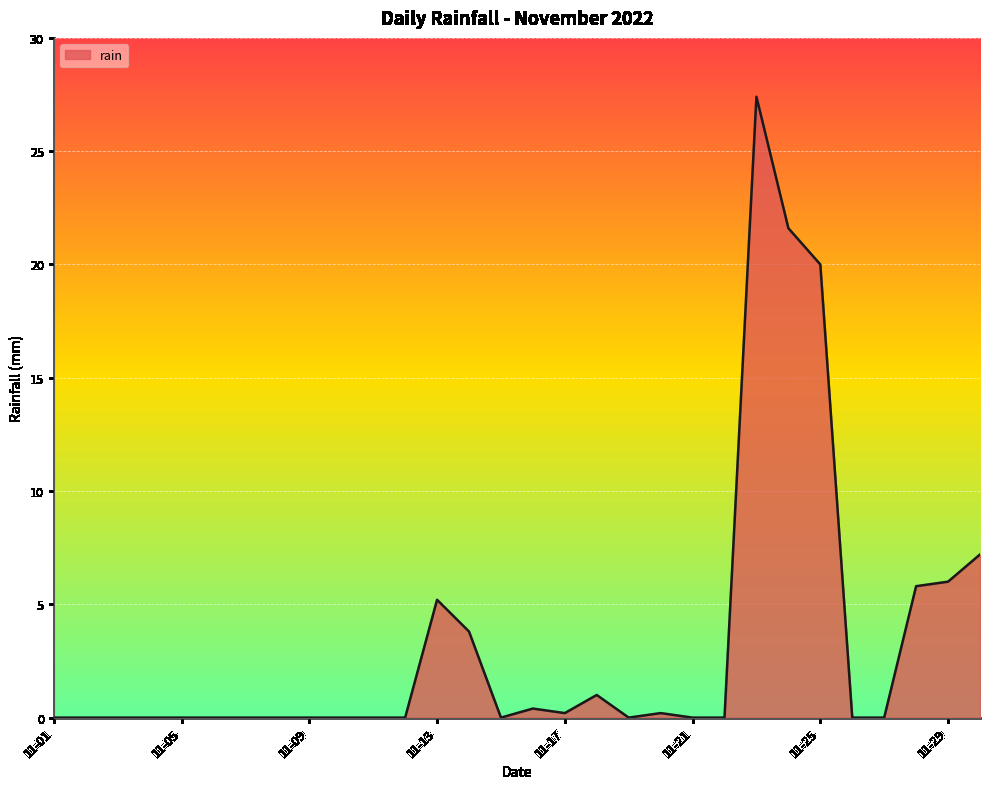

Reading right to left, transcribe all the data shown in this chart.

7.2	6.0	5.8	0.0	0.0	20.0	21.6	27.4	0.0	0.0	0.2	0.0	1.0	0.2	0.4	0.0	3.8	5.2	0.0	0.0	0.0	0.0	0.0	0.0	0.0	0.0	0.0	0.0	0.0	0.0